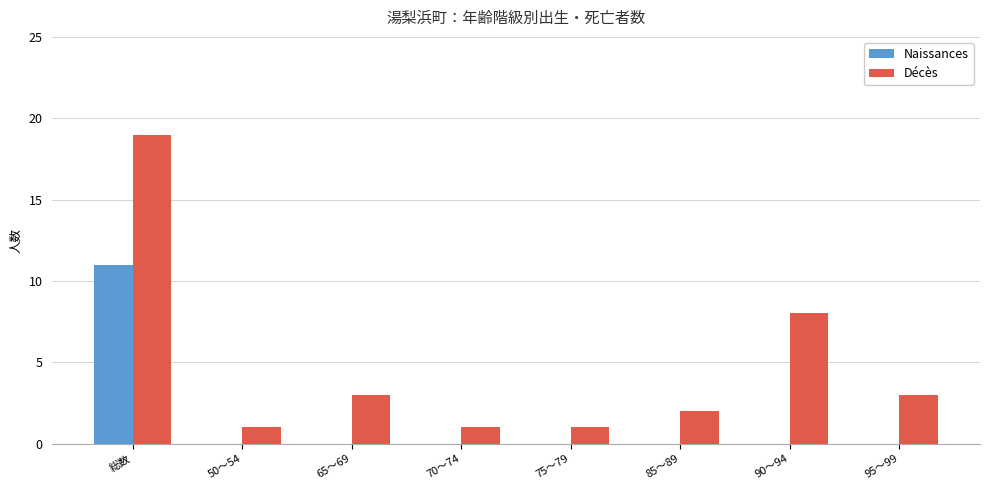

Reading left to right, extract all data points from this chart.

Naissances: 総数=11	50～54=0	65～69=0	70～74=0	75～79=0	85～89=0	90～94=0	95～99=0
Décès: 総数=19	50～54=1	65～69=3	70～74=1	75～79=1	85～89=2	90～94=8	95～99=3